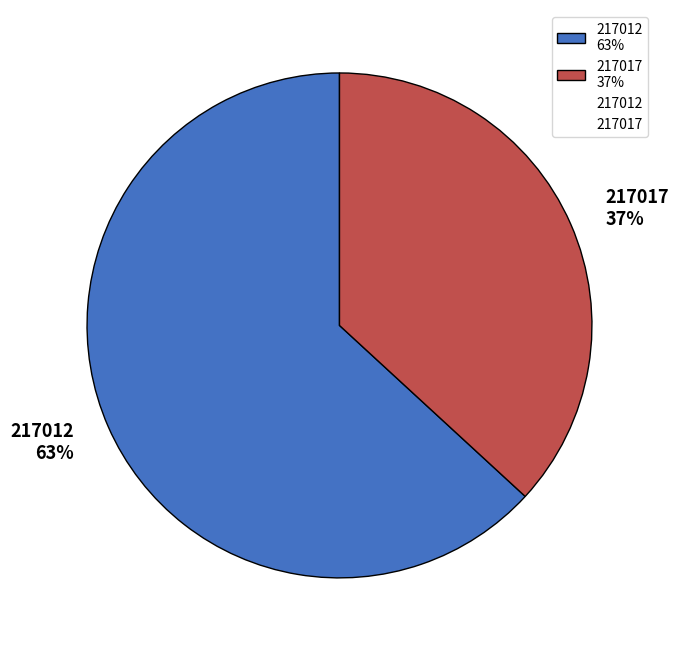

Between 217012 and 217017, which is larger?

217012